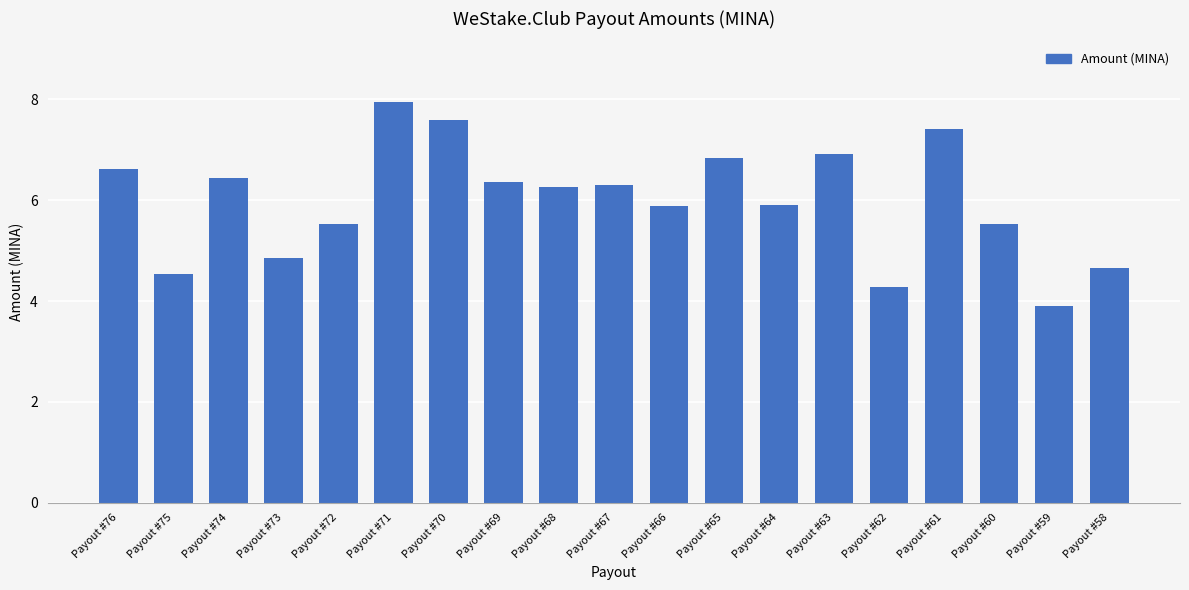

Which category has the highest value across all series?

Payout #71